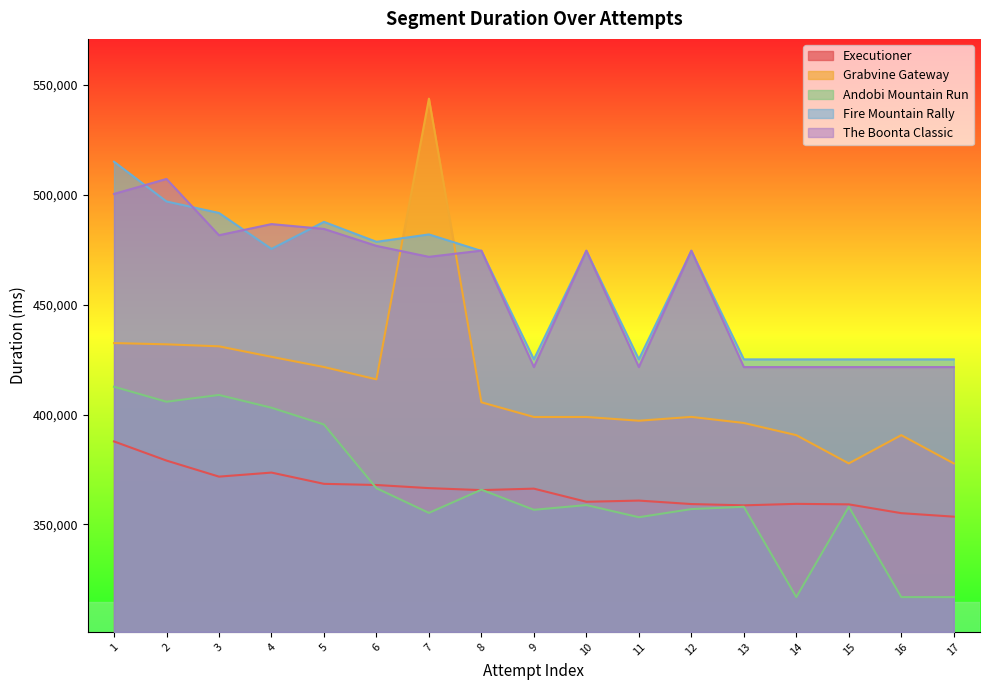

How many interior local peaks does the Executioner series have?

4